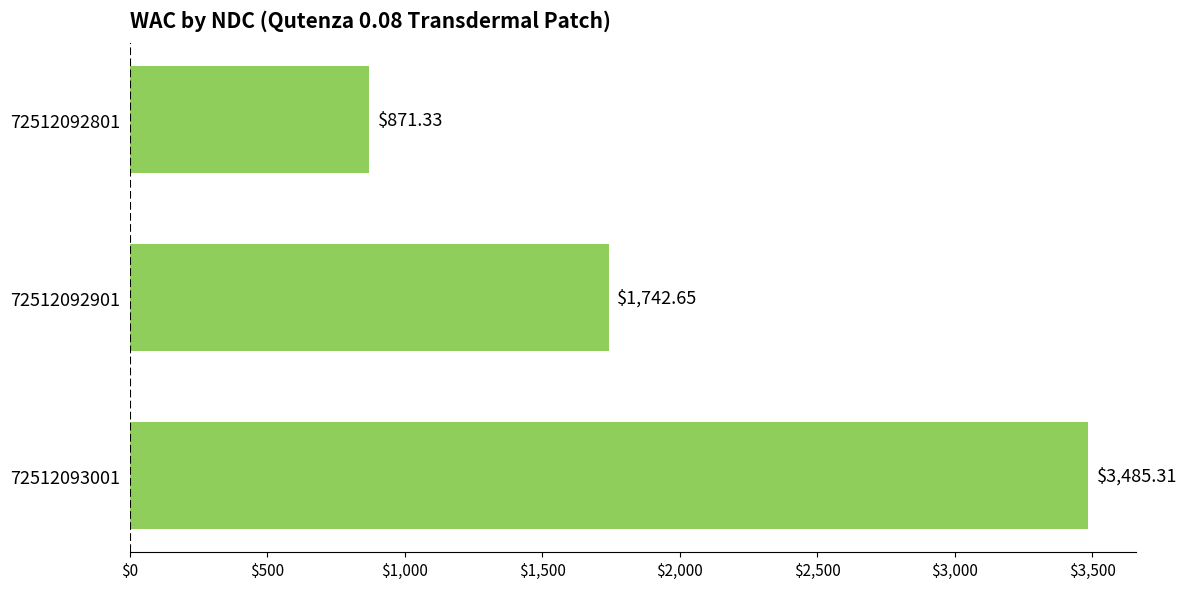

List the labels in order of value, largest first.

72512093001, 72512092901, 72512092801